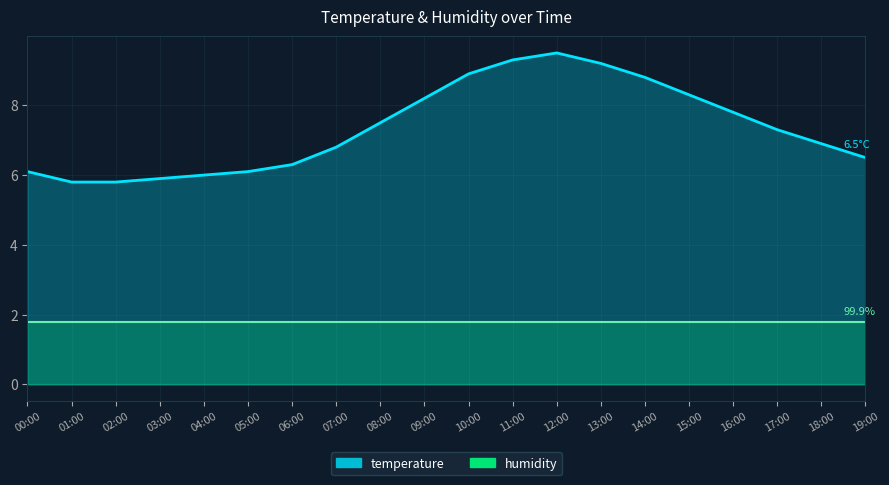

Does the chart display data point markers on the line(s)?

No